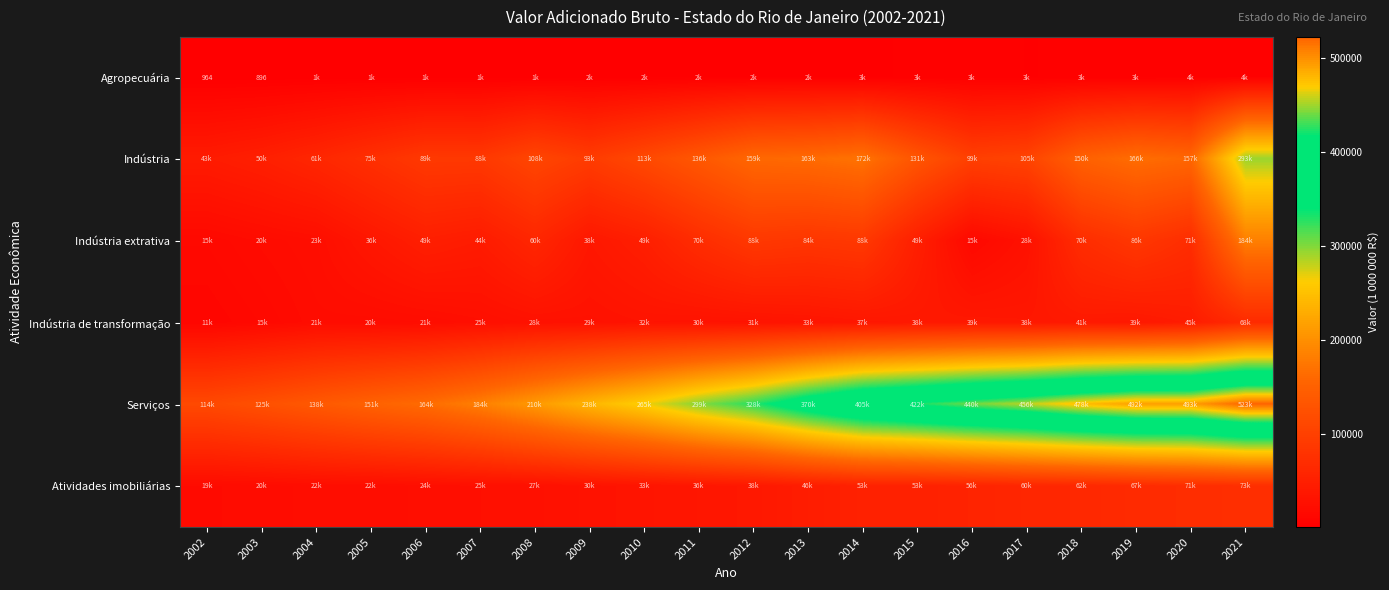

Rank the series at 2007 from lowest to highest value.

Agropecuária, Indústria de transformação, Atividades imobiliárias, Indústria extrativa, Indústria, Serviços